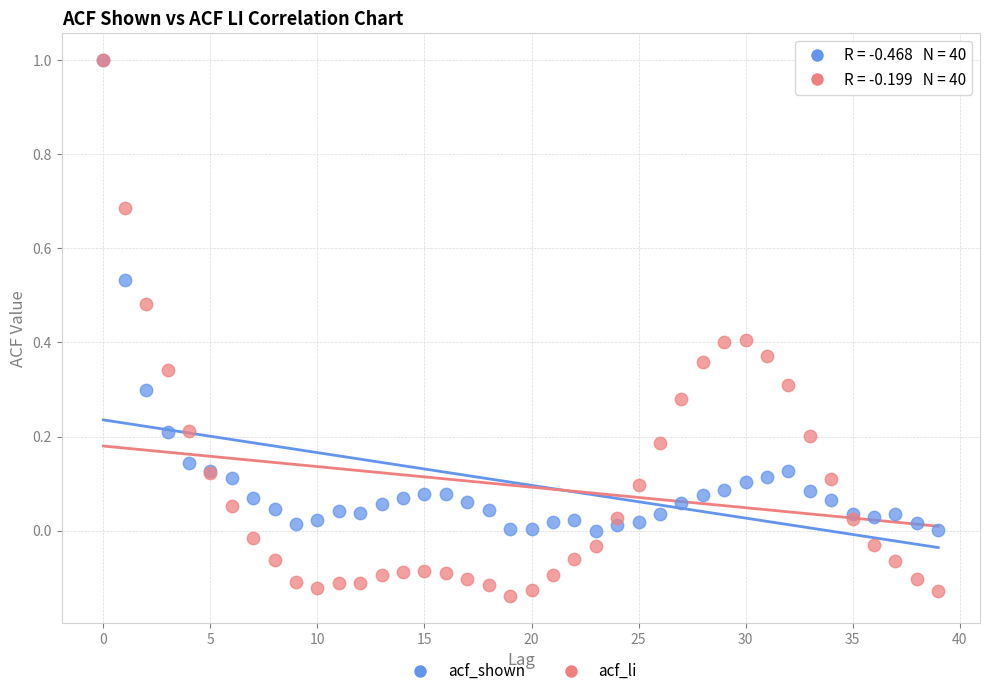

What are all the series names shown in the legend?

acf_shown, acf_li